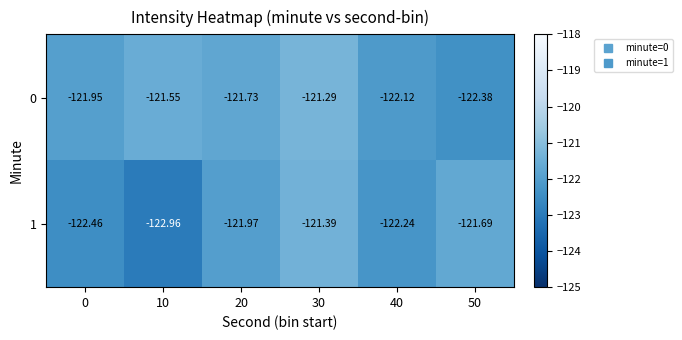

How many distinct data groups are displayed?

2